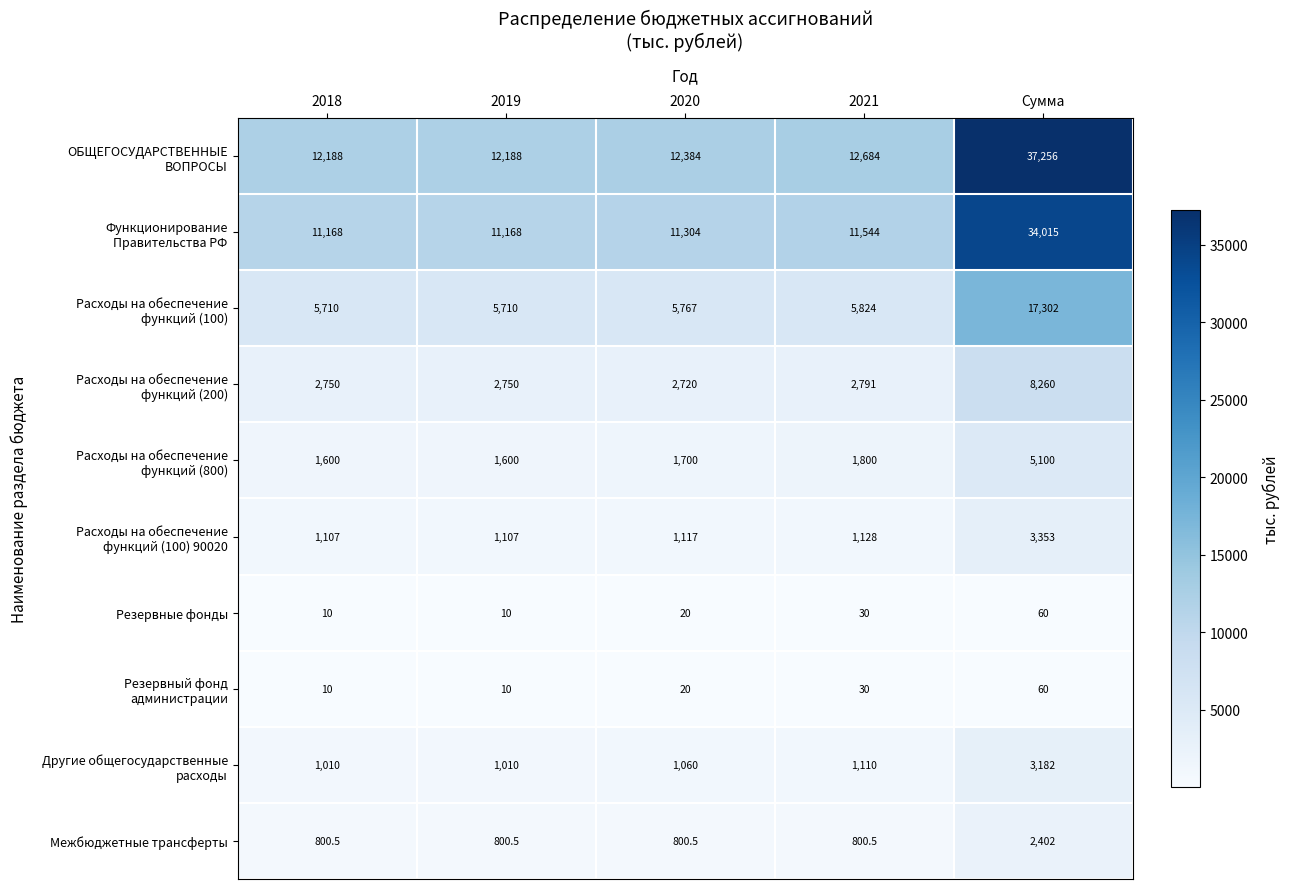

What is the average value of the Межбюджетные трансферты series?

1120.8